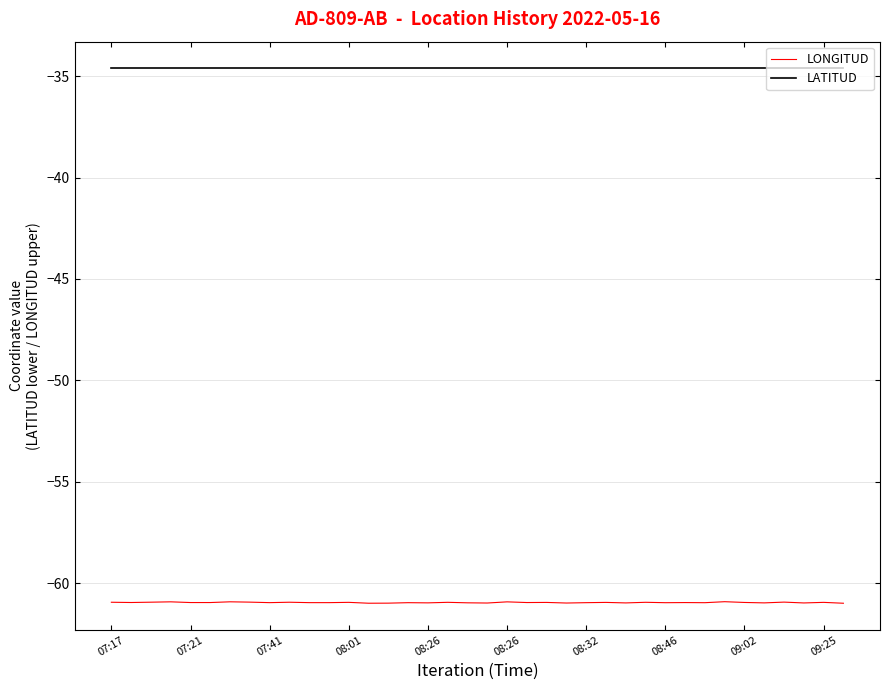

True or false: LONGITUD and LATITUD intersect in this chart.

False